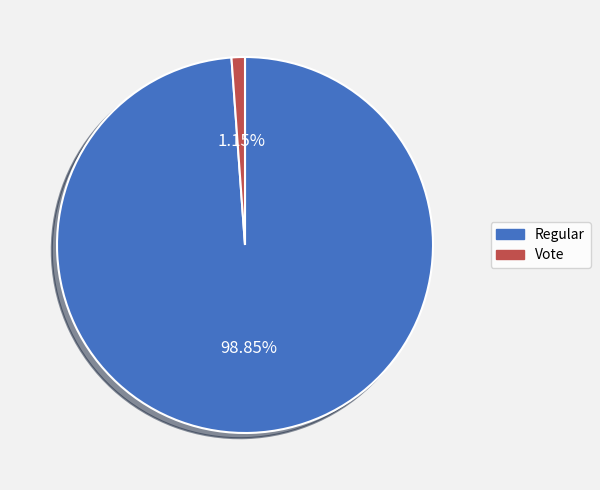

Is Vote the majority of the pie?

No